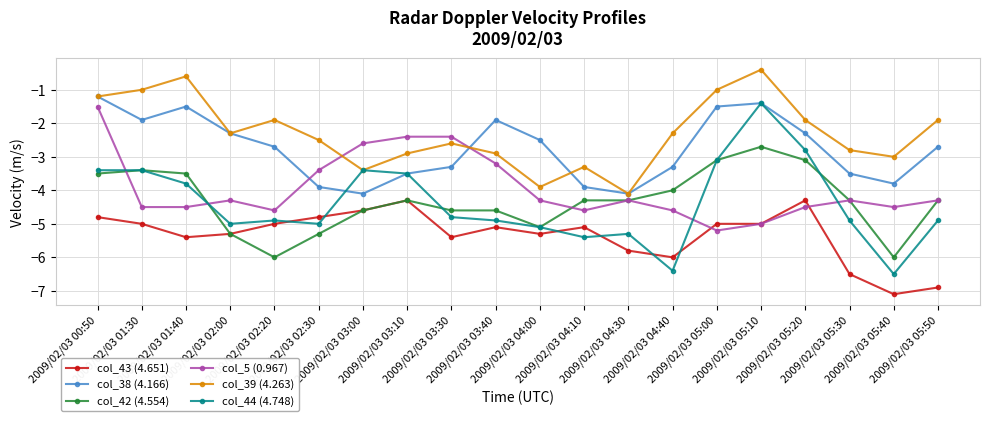

What are all the series names shown in the legend?

col_43 (4.651), col_38 (4.166), col_42 (4.554), col_5 (0.967), col_39 (4.263), col_44 (4.748)